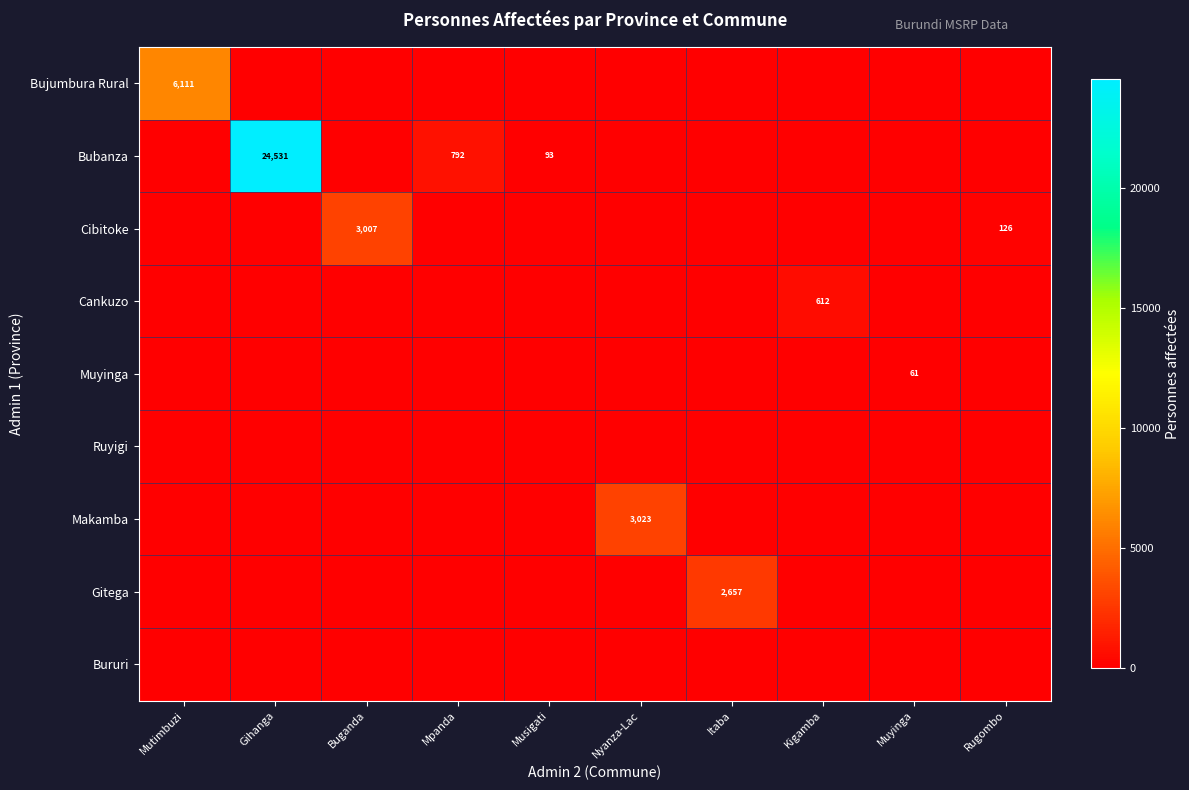

Which series has the largest total across all categories?

Bubanza